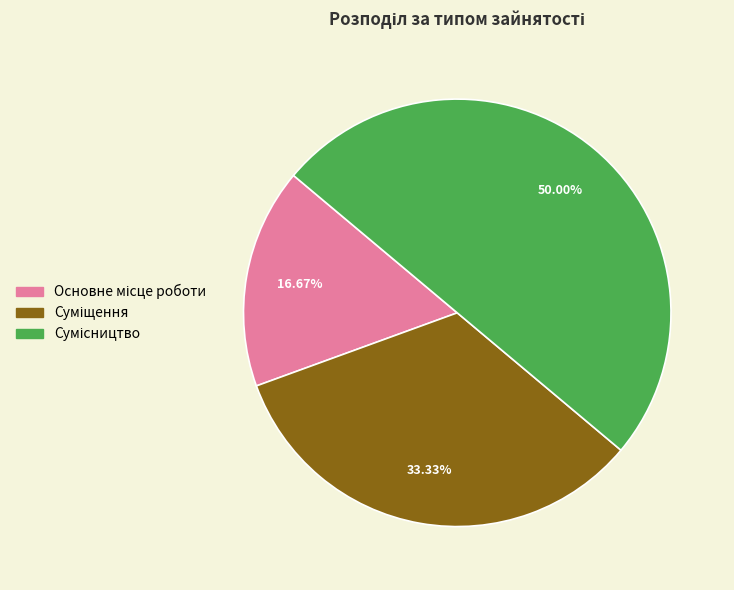

True or false: Сумісництво accounts for 42% of the total.

False